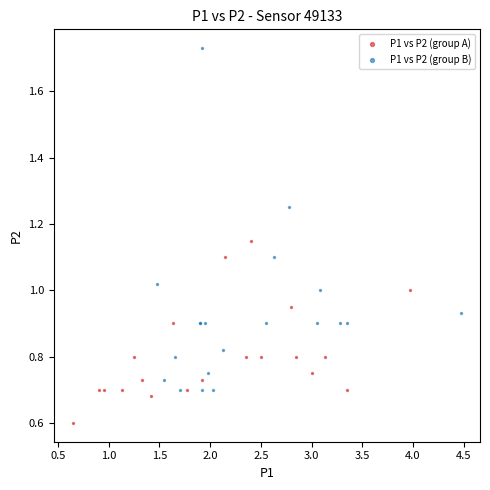

Which series contains the highest Y value?

P1 vs P2 (group B)